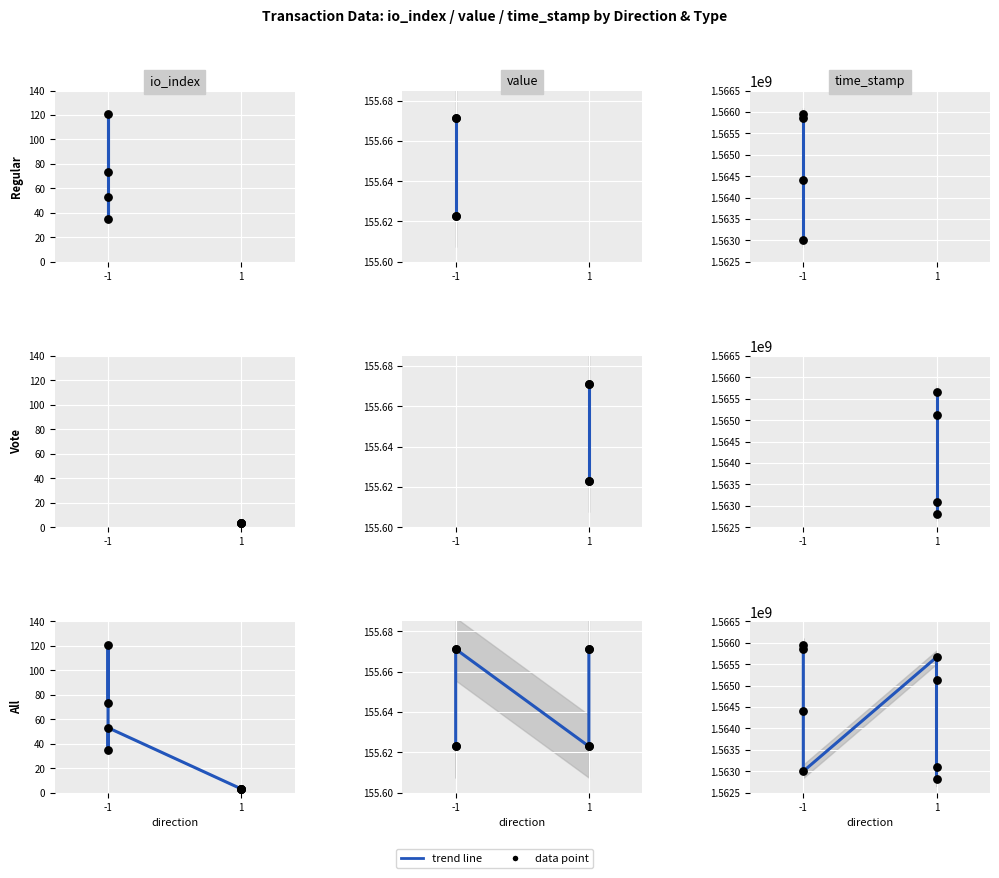

At which category is the sum across all series the highest?

-1